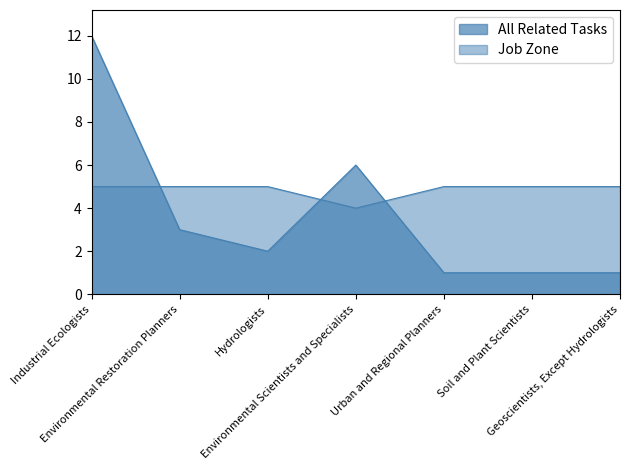

What is the total value across all series at Hydrologists?

7